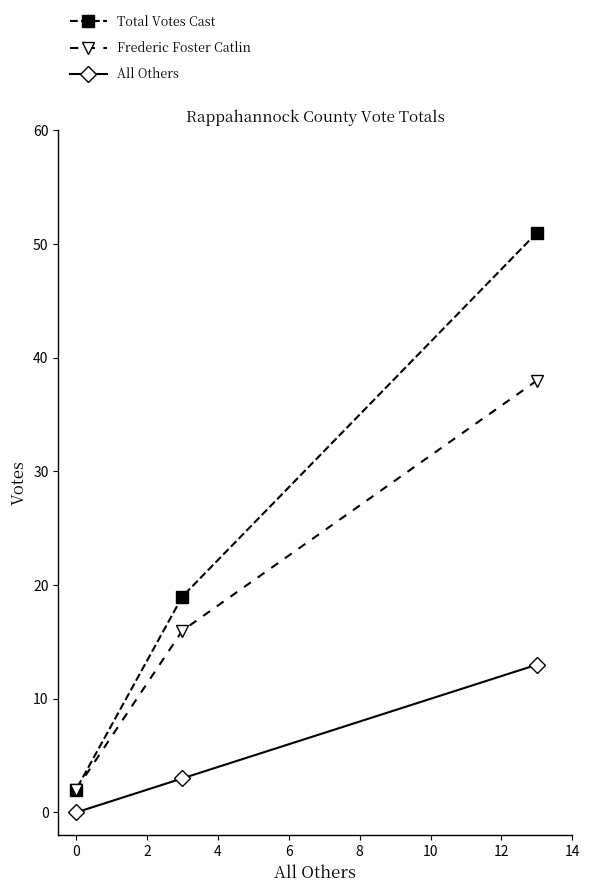

What is the highest value of the Frederic Foster Catlin series?

38